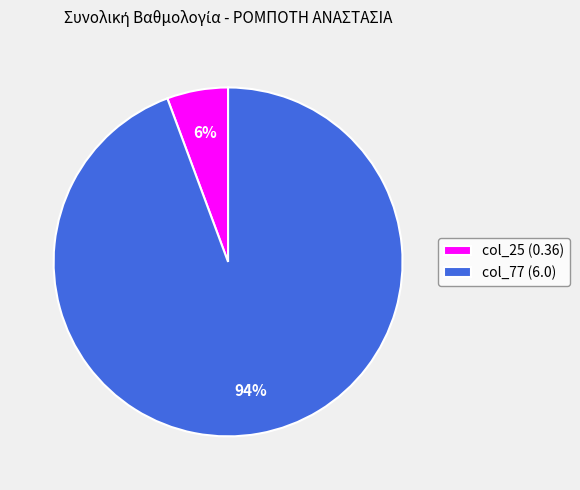

To the nearest percent, what portion does col_25 (0.36) represent?

6%